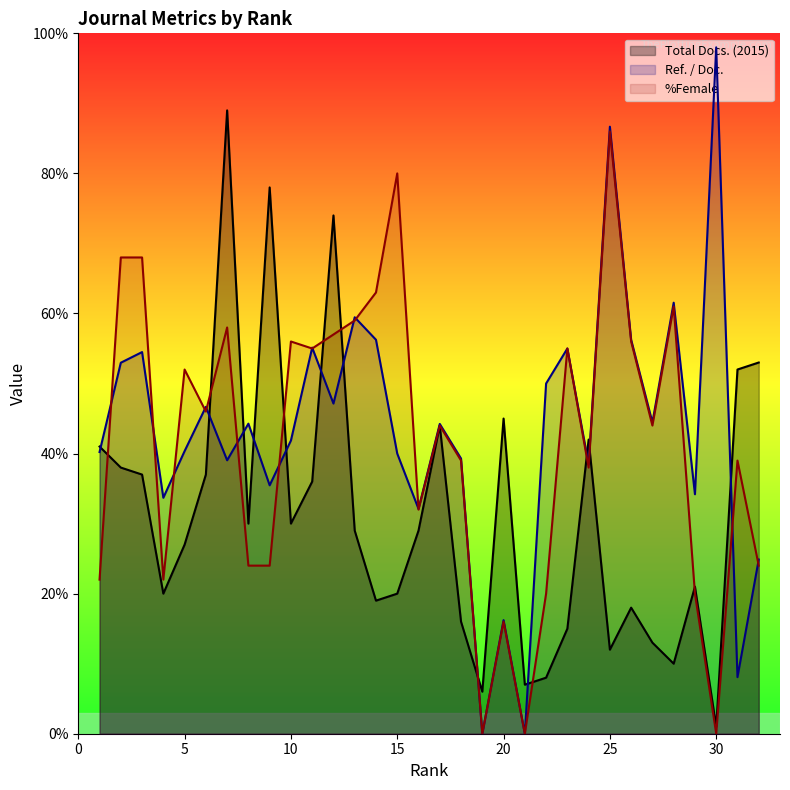

Rank the categories by Ref. / Doc. value from highest to lowest.

30, 25, 28, 13, 14, 26, 11, 23, 3, 2, 22, 12, 6, 27, 8, 17, 10, 5, 1, 15, 18, 7, 24, 9, 29, 4, 16, 32, 20, 31, 19, 21